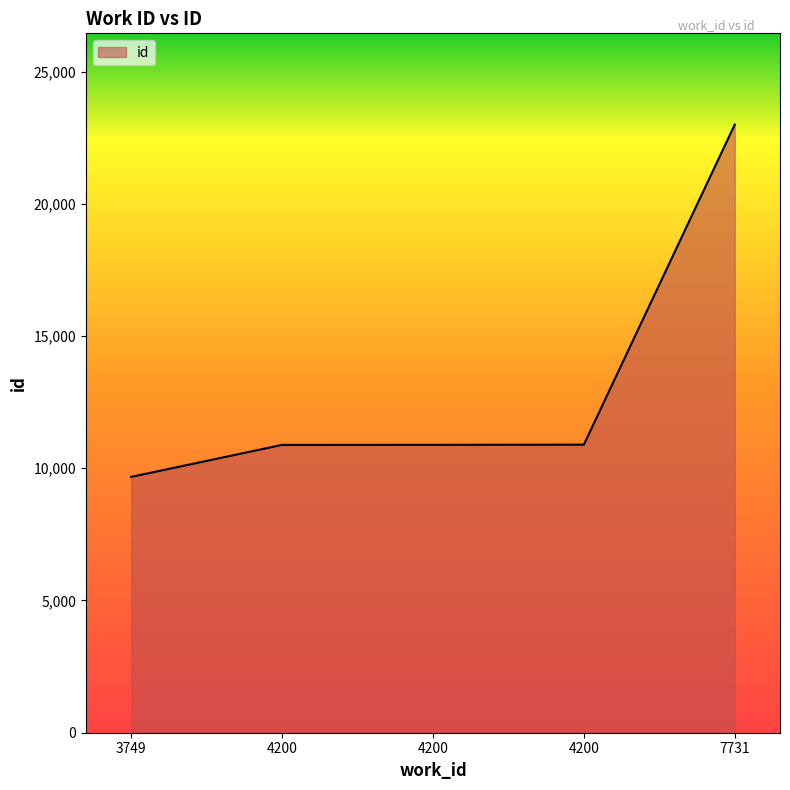

Does the chart have visible grid lines?

No